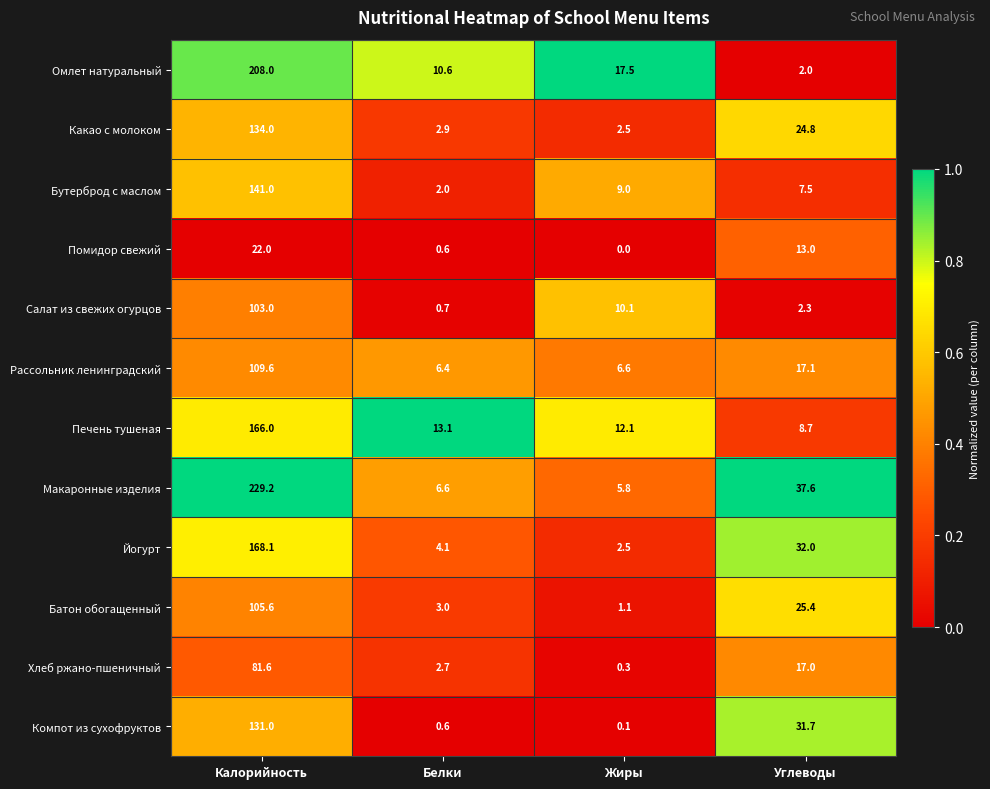

Which series has the largest total across all categories?

Макаронные изделия